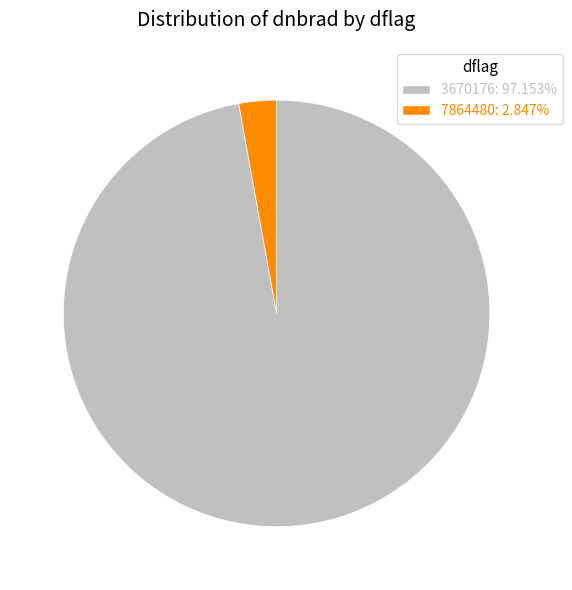

Is there any slice that represents more than half of the pie?

Yes